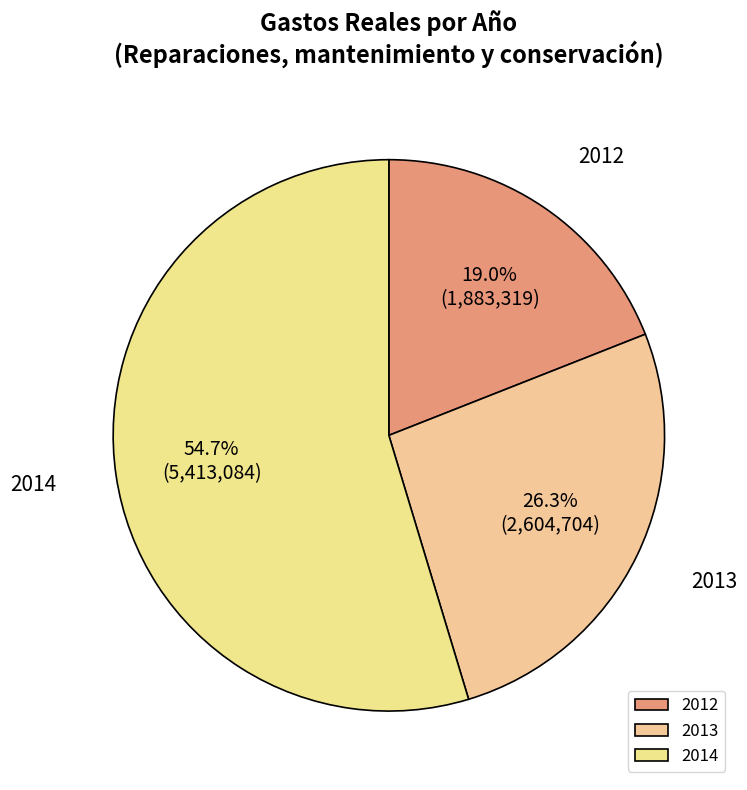

How many segments does this pie chart have?

3